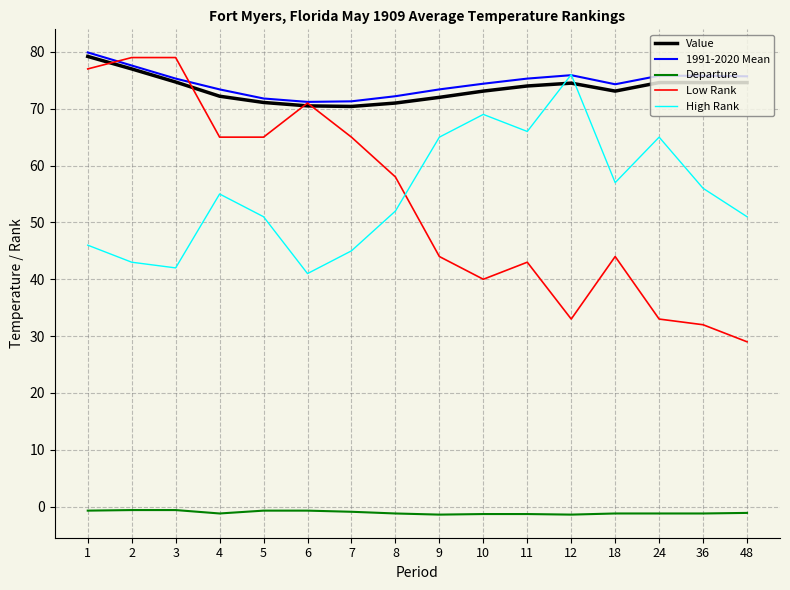

What is the maximum value shown in the chart?

79.9